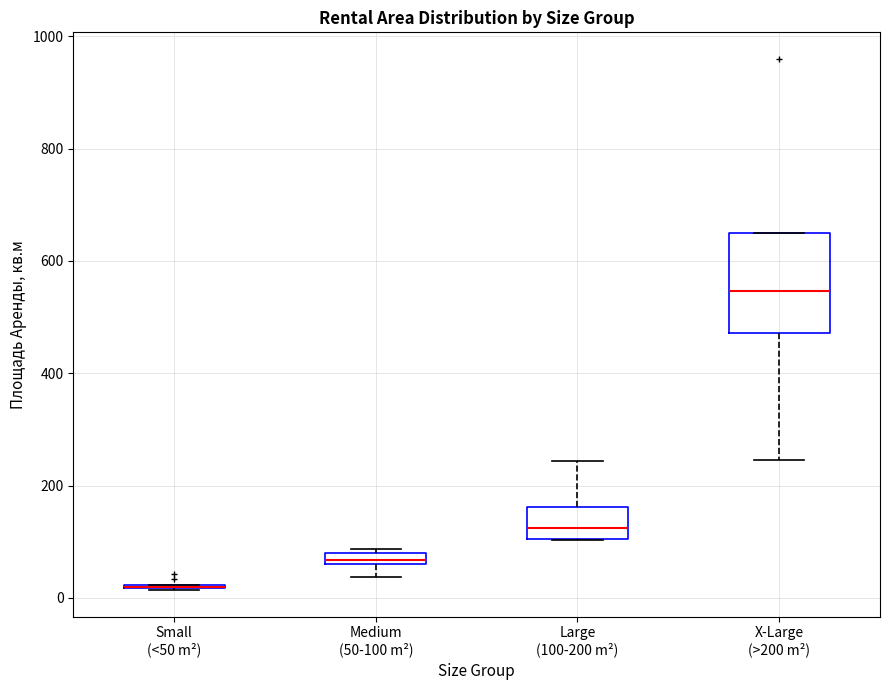

Where is the lower edge of the box for Medium (50-100 m²) on the y-axis? The values are not printed on the chart, so give them approximately, as read against the axis.

60